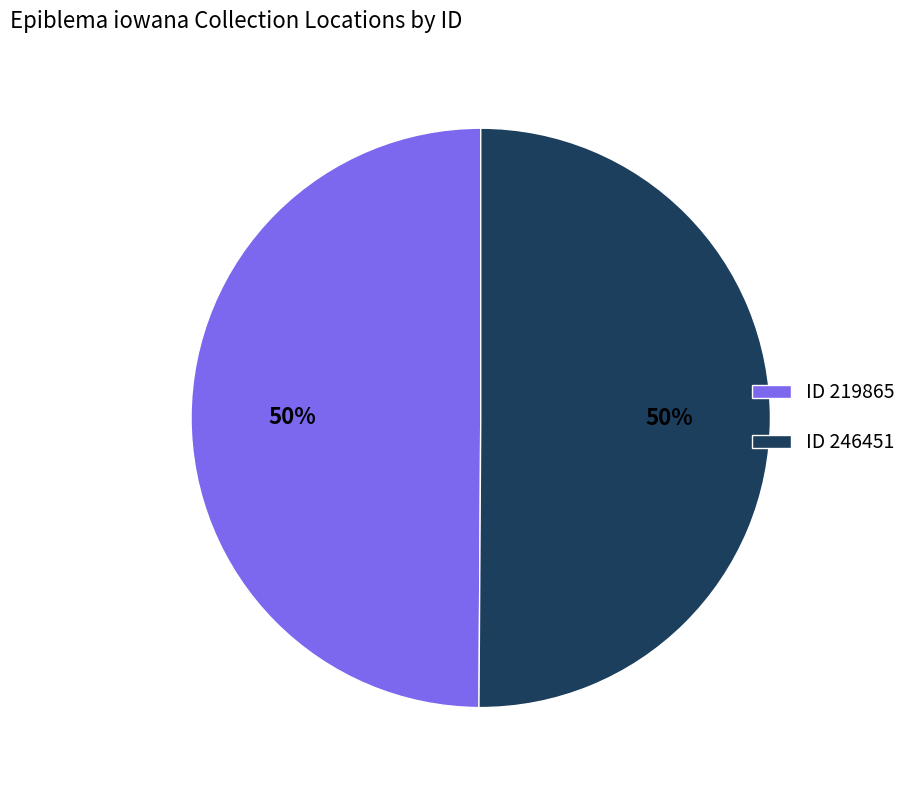

To the nearest percent, what is the combined percentage of ID 246451 and ID 219865?

100%